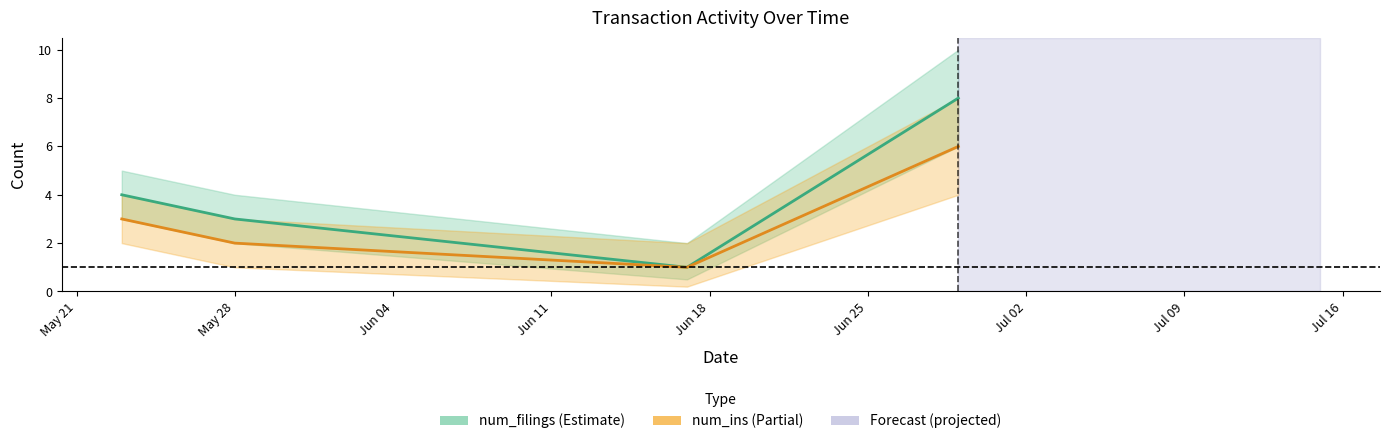

What is the difference between the num_filings_lower values at 2024-05-28 and 2024-06-29?

4.0